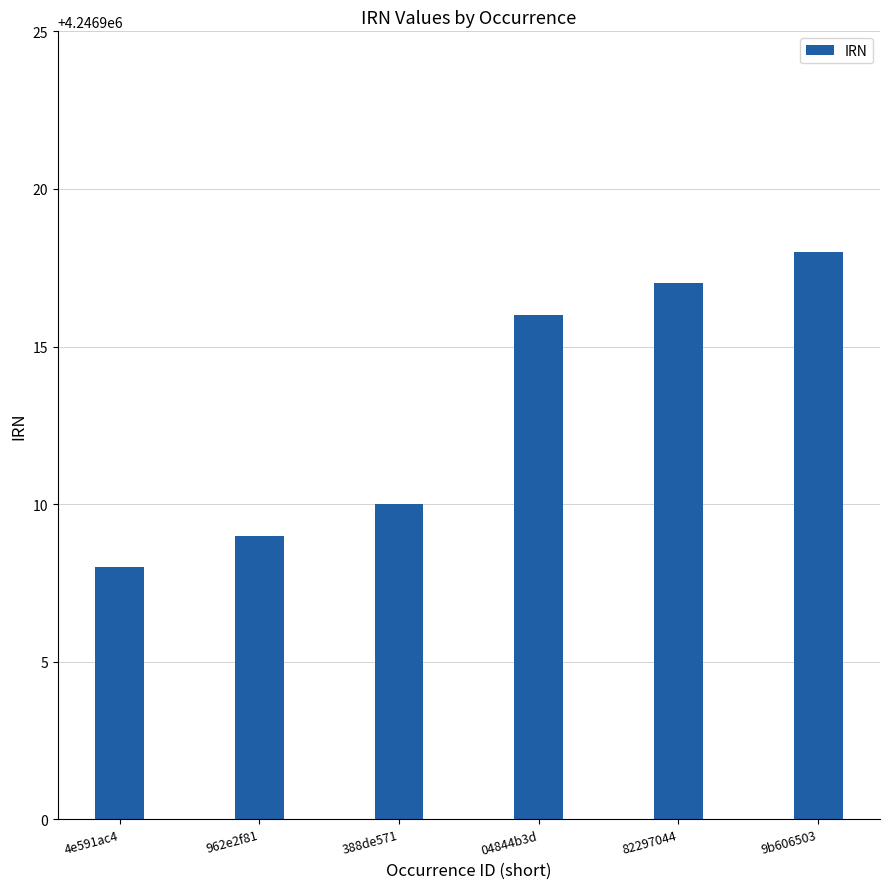

What is the change in value from 388de571 to 04844b3d?

+6